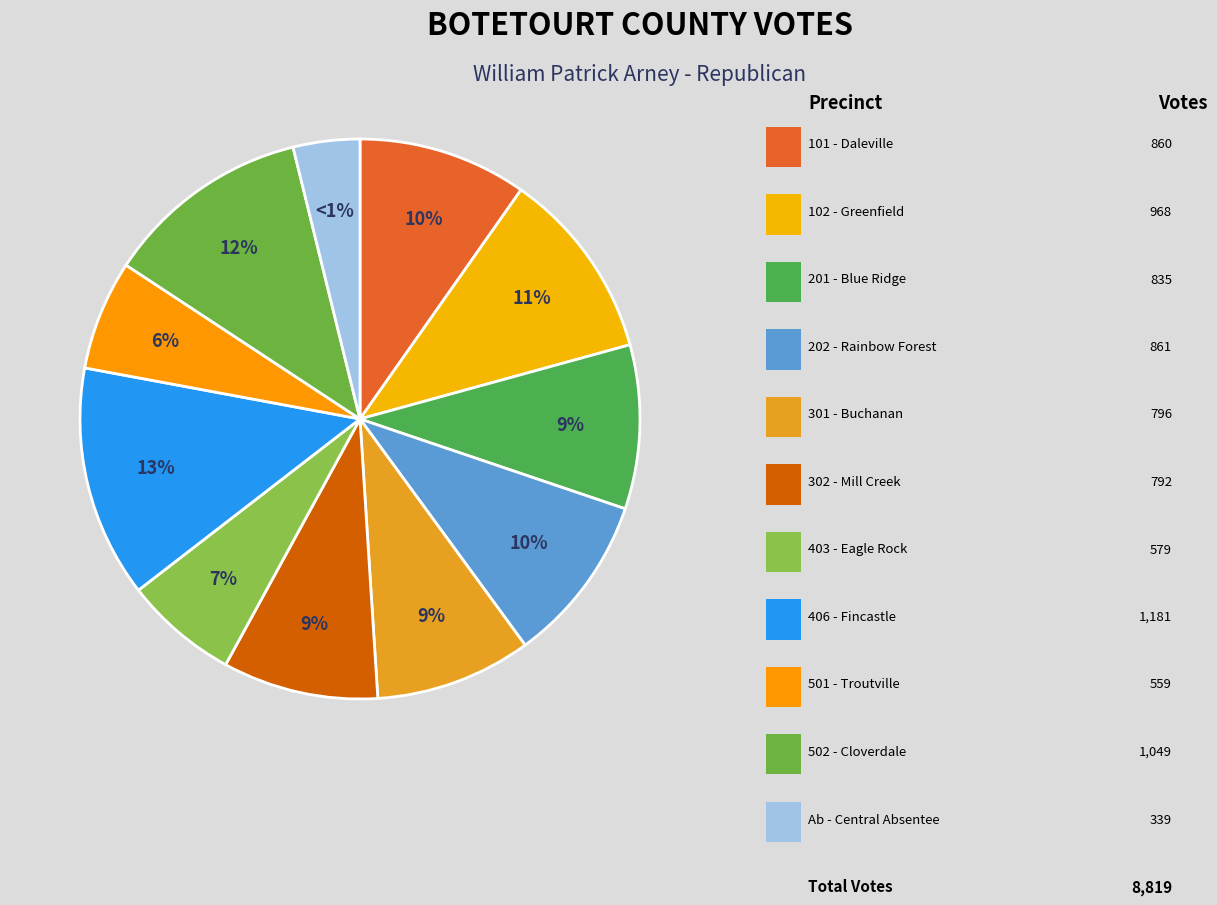

Is there any slice that represents more than half of the pie?

No